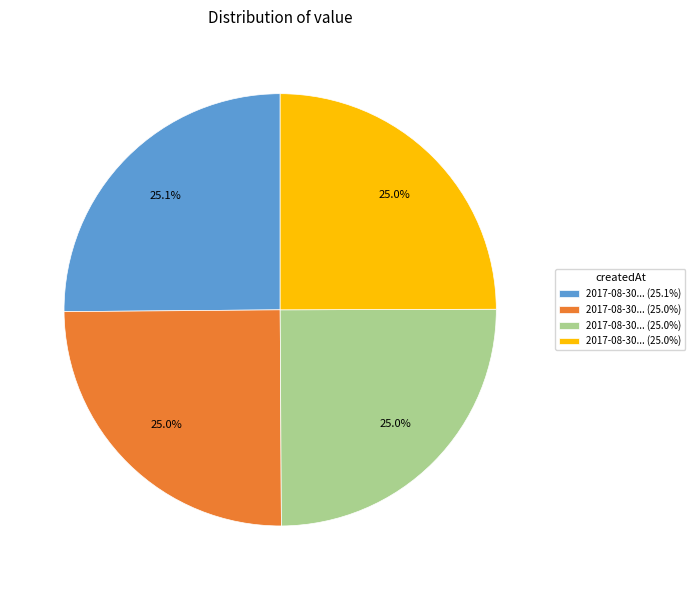

Does any single category account for the majority?

No